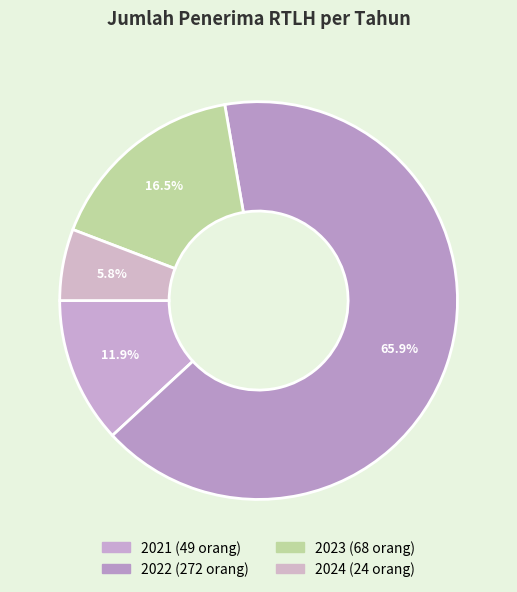

To the nearest percent, what is the difference between the 2022 and 2024 slice percentages?

60%